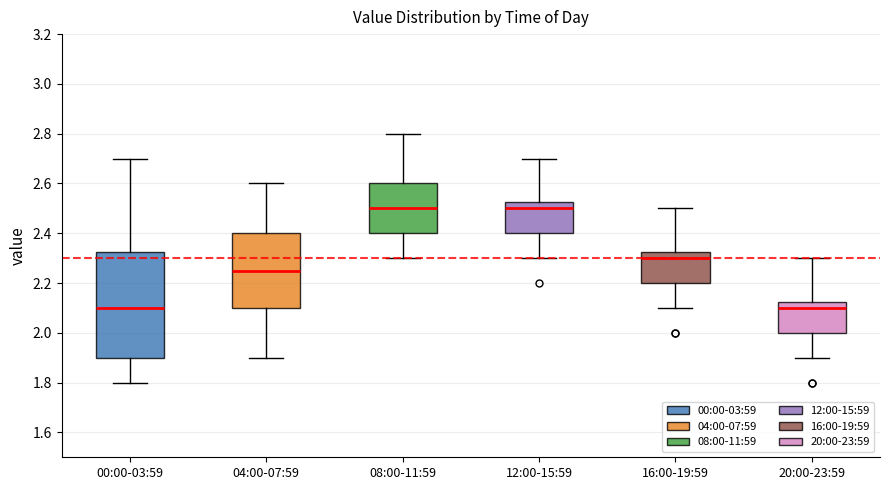

Reading left to right, read every box against the y-axis: the position of its median line, the range the box covers, and the ends of its whiskers. The values are not printed on the chart, so give them approximately, as read against the axis.

00:00-03:59: median 2.10, box 1.90 to 2.32, whiskers 1.80 to 2.70
04:00-07:59: median 2.26, box 2.10 to 2.40, whiskers 1.90 to 2.60
08:00-11:59: median 2.50, box 2.40 to 2.60, whiskers 2.30 to 2.80
12:00-15:59: median 2.50, box 2.40 to 2.52, whiskers 2.30 to 2.70
16:00-19:59: median 2.30, box 2.20 to 2.32, whiskers 2.10 to 2.50
20:00-23:59: median 2.10, box 2.00 to 2.12, whiskers 1.90 to 2.30